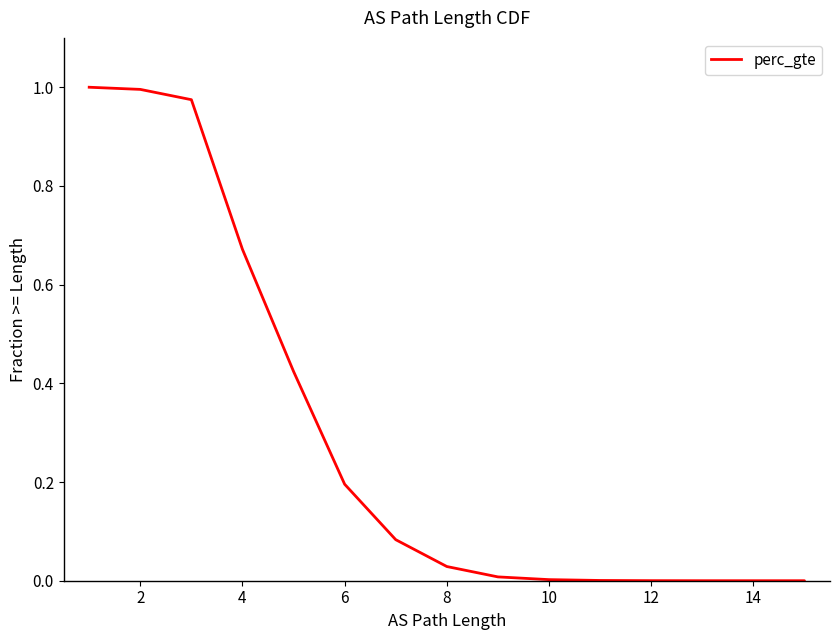

How many values exceed 0?

14